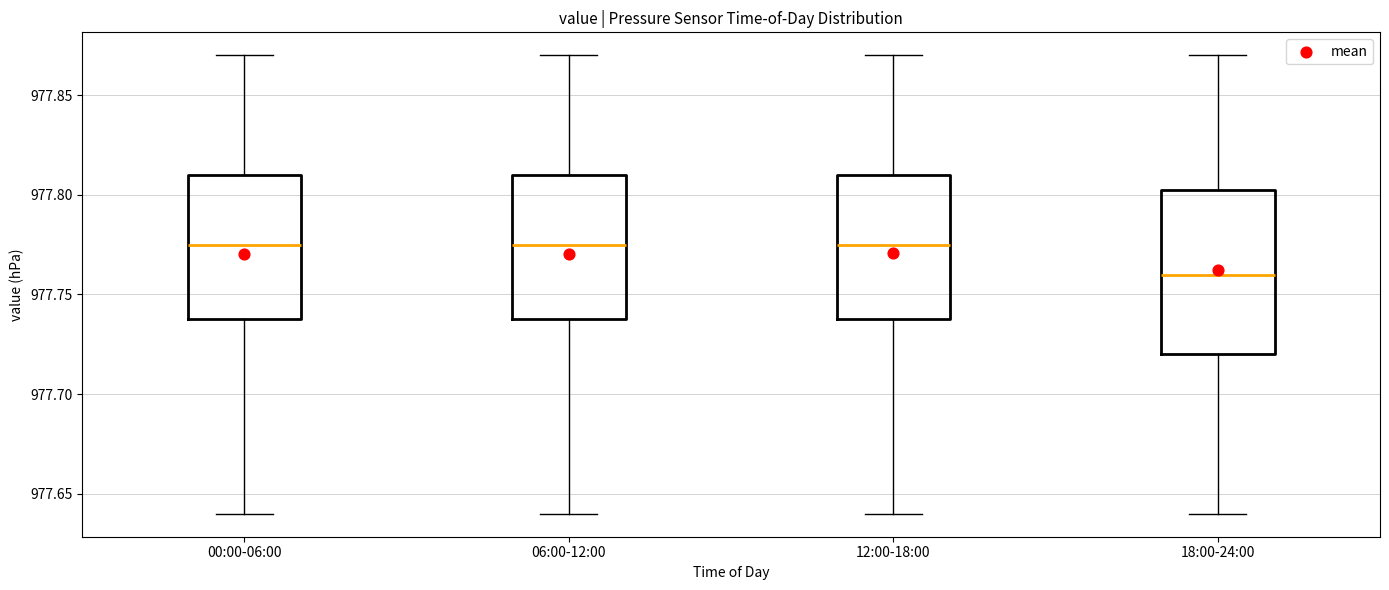

Which box is the tallest, from its lower edge to its upper edge?

18:00-24:00